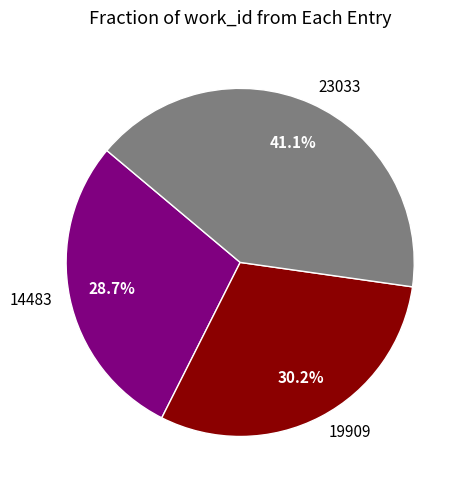

What percentage do 23033 and 19909 together represent?

71.3%